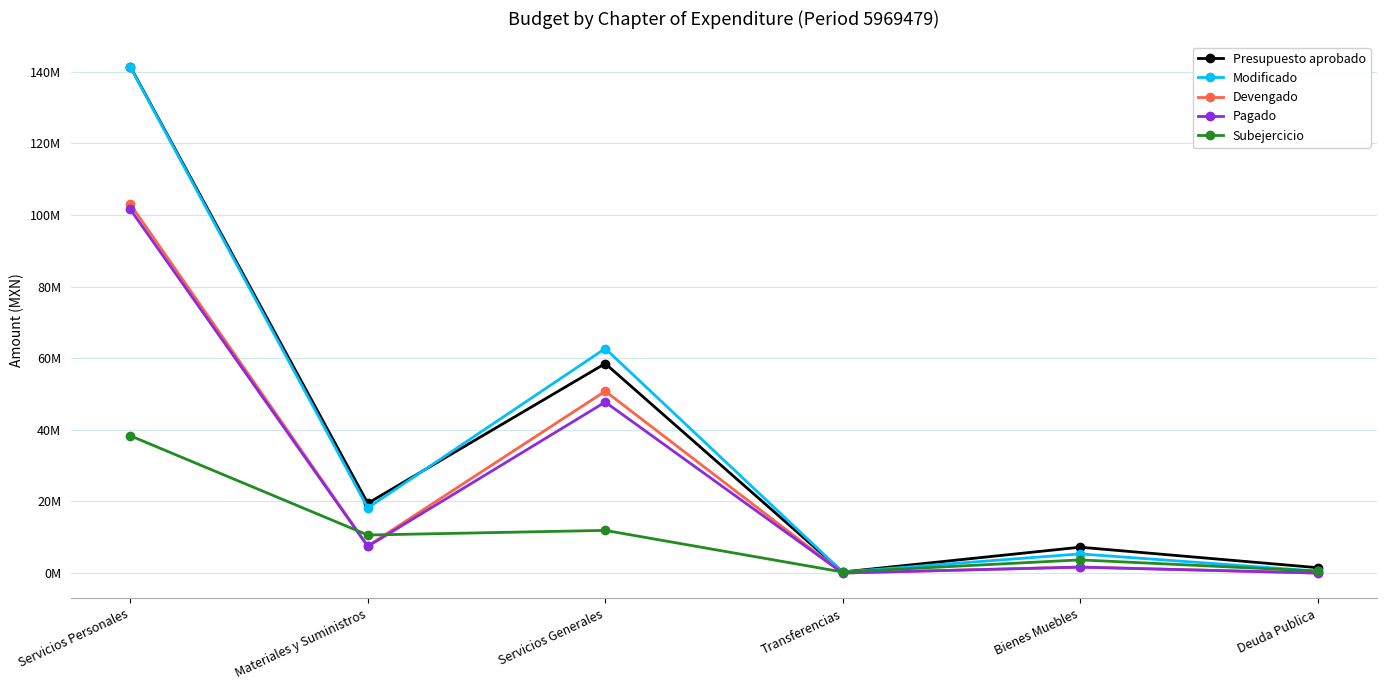

Is this an area chart (filled region under the line)?

No